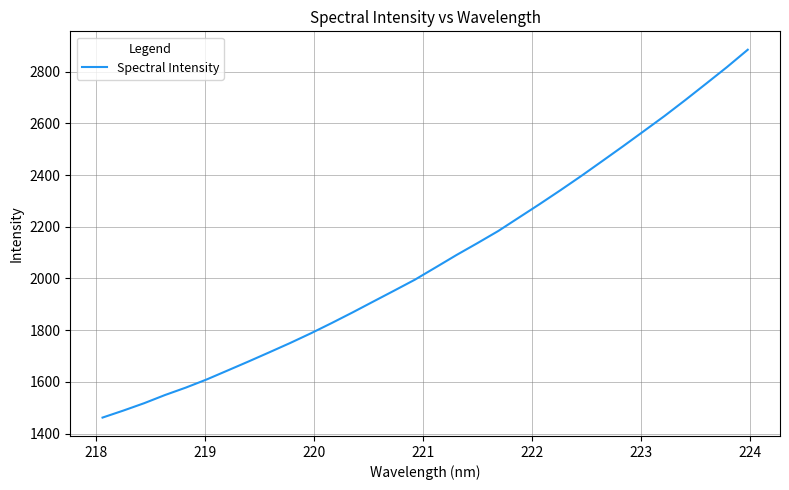

What is the smallest value displayed?

1462.1